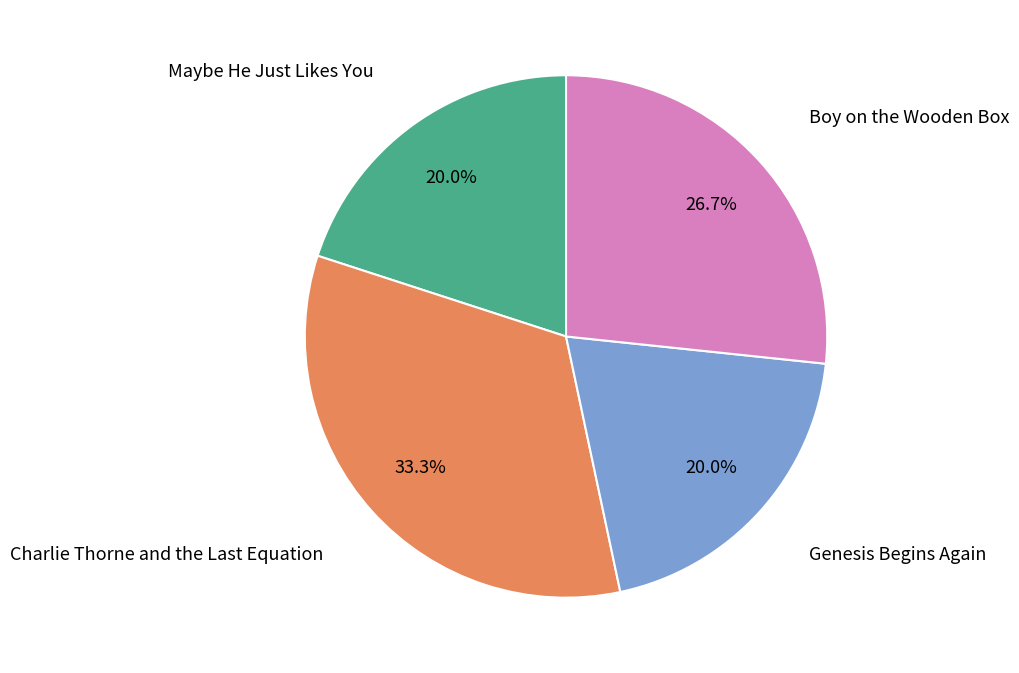

Count the number of slices in the pie.

4